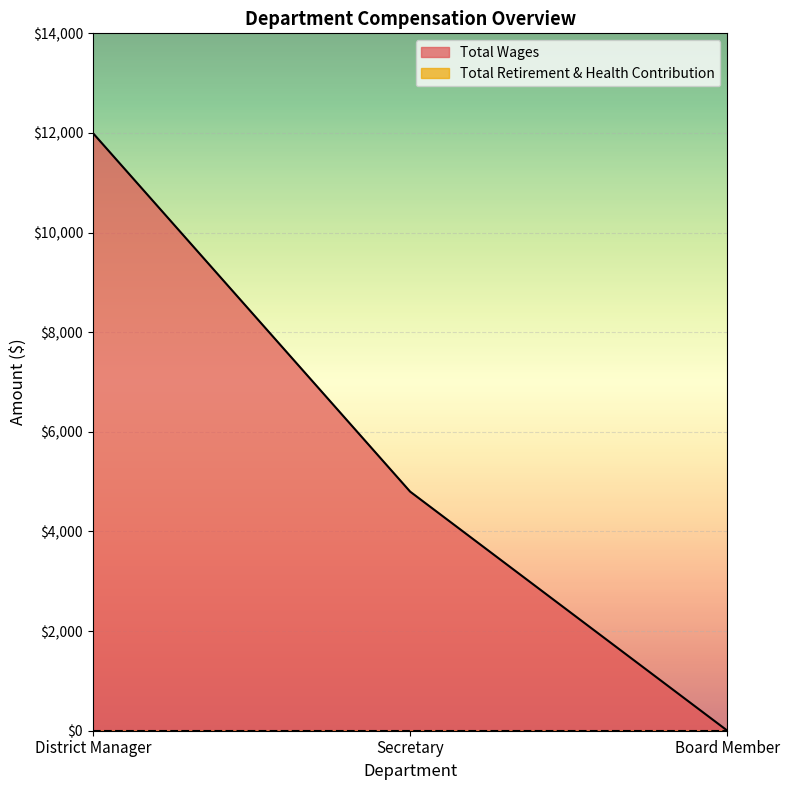

How many values are between 0 and 12000?

3